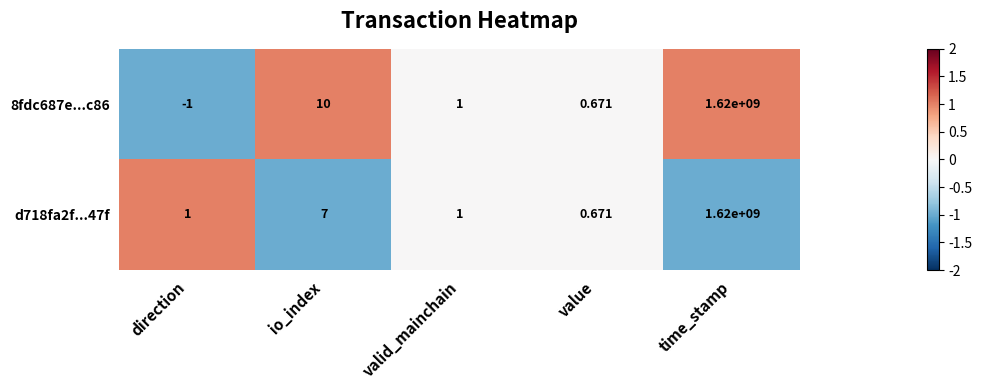

Where is 8fdc687e...c86 nearest to the value 809999999?

io_index